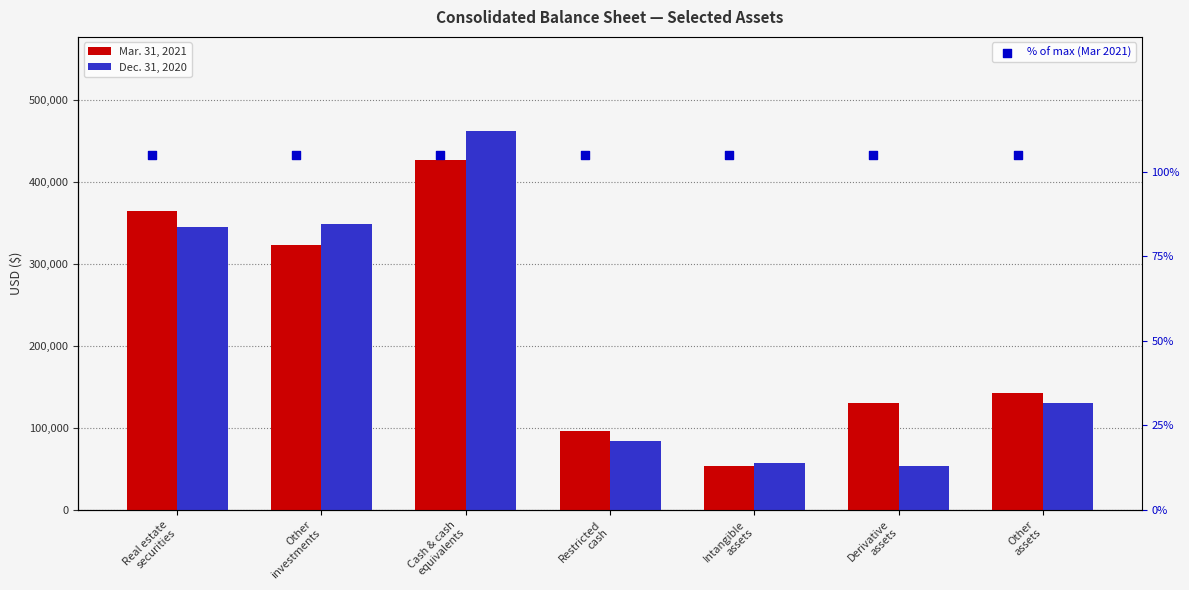

At which category is the sum across all series the highest?

Cash & cash
equivalents